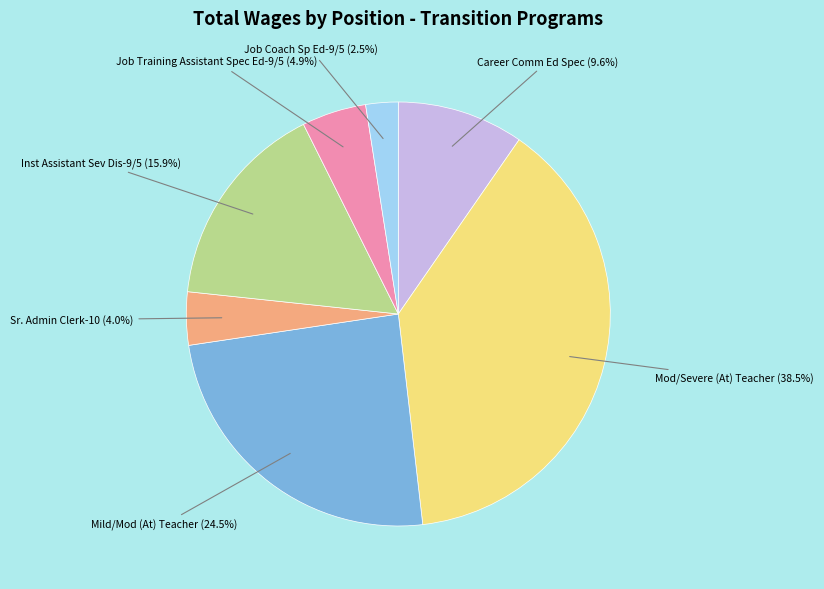

Is there any slice that represents more than half of the pie?

No